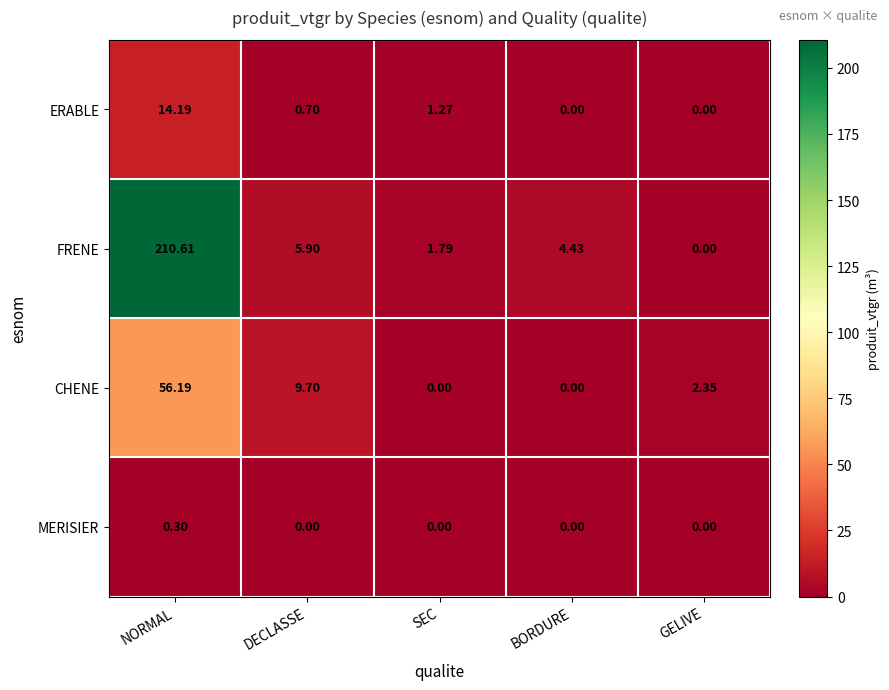

Which series has the largest total across all categories?

FRENE